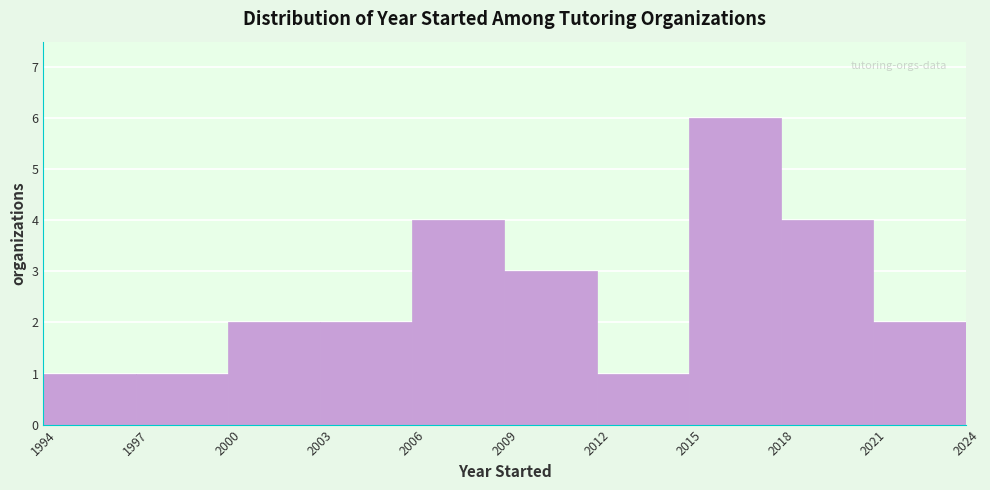

How tall is the bar that spans 2018 to 2021 on the x-axis? The values are not printed on the chart, so give them approximately, as read against the axis.

4